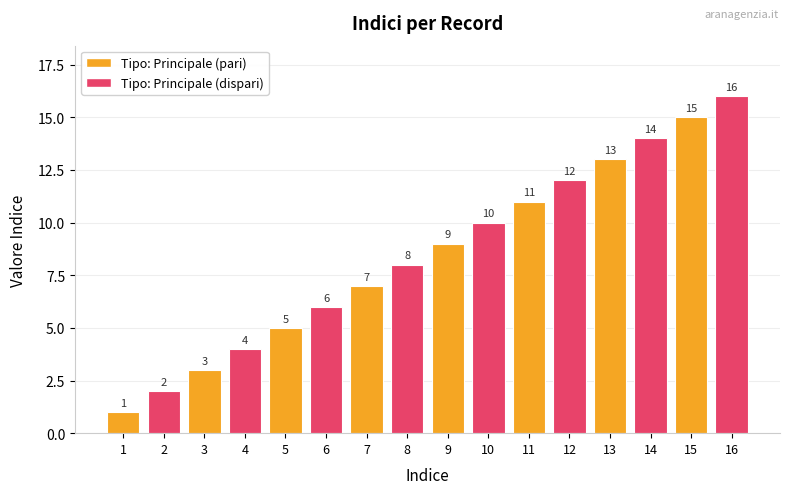

Are the bars grouped side by side (vs. stacked)?

No